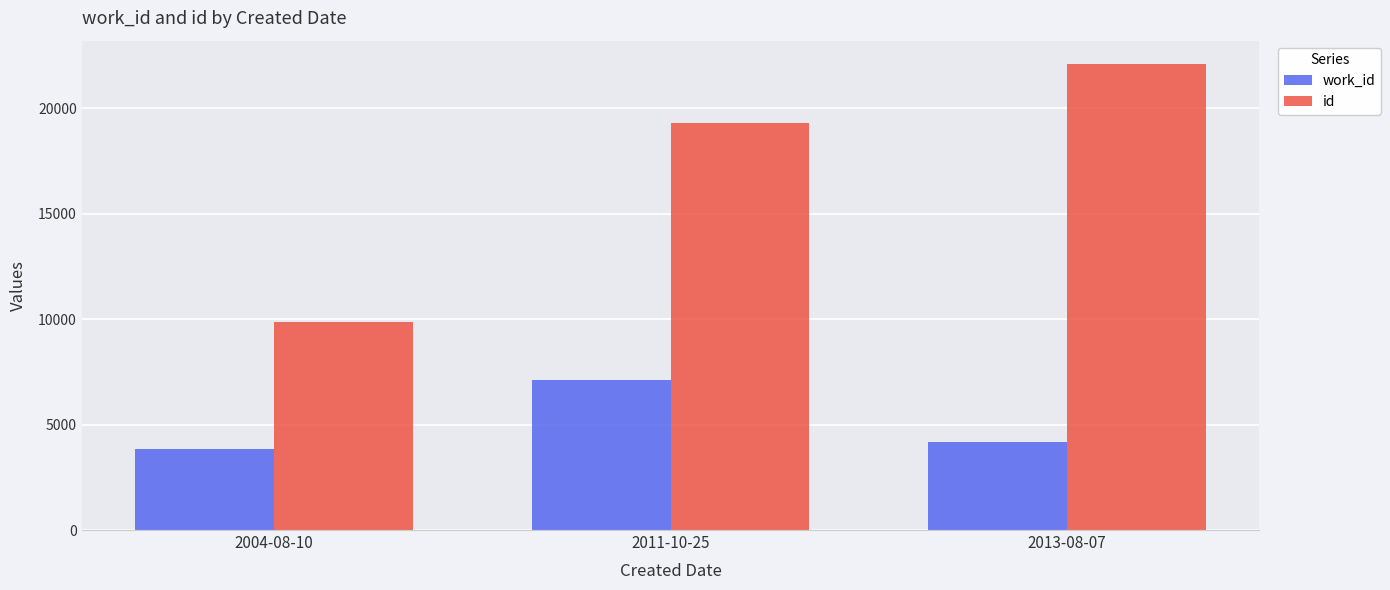

At which label does work_id reach its peak?

2011-10-25